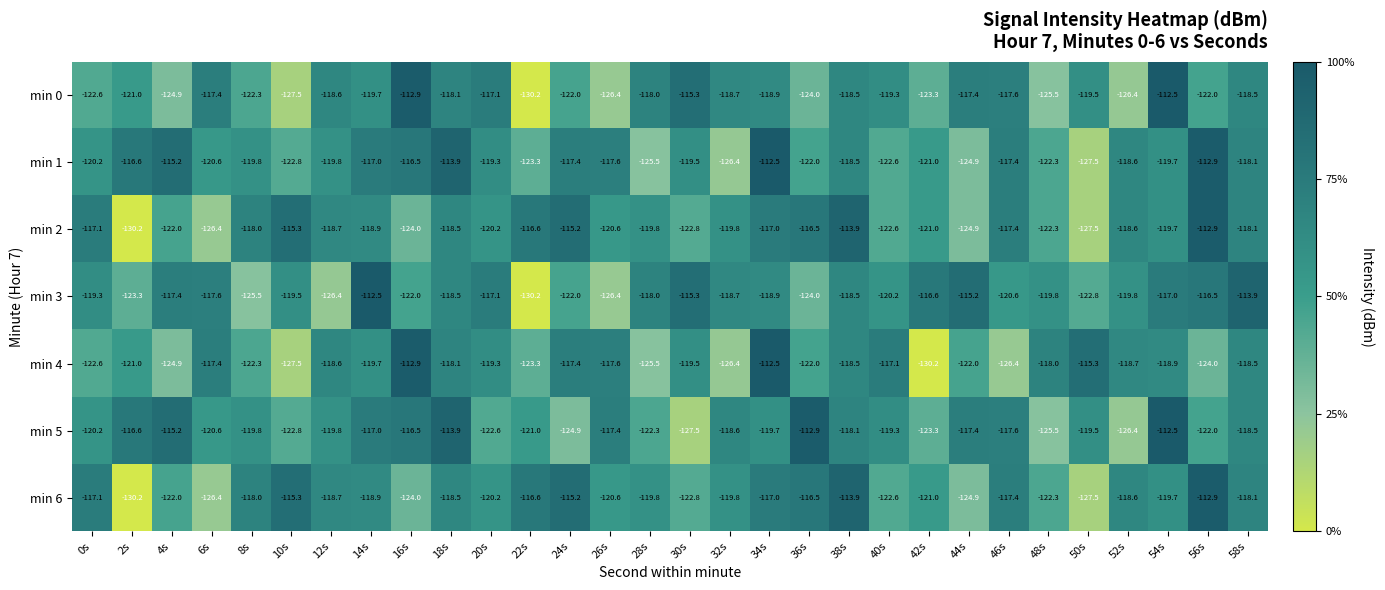

What is the average value of the min 1 series?

-119.6